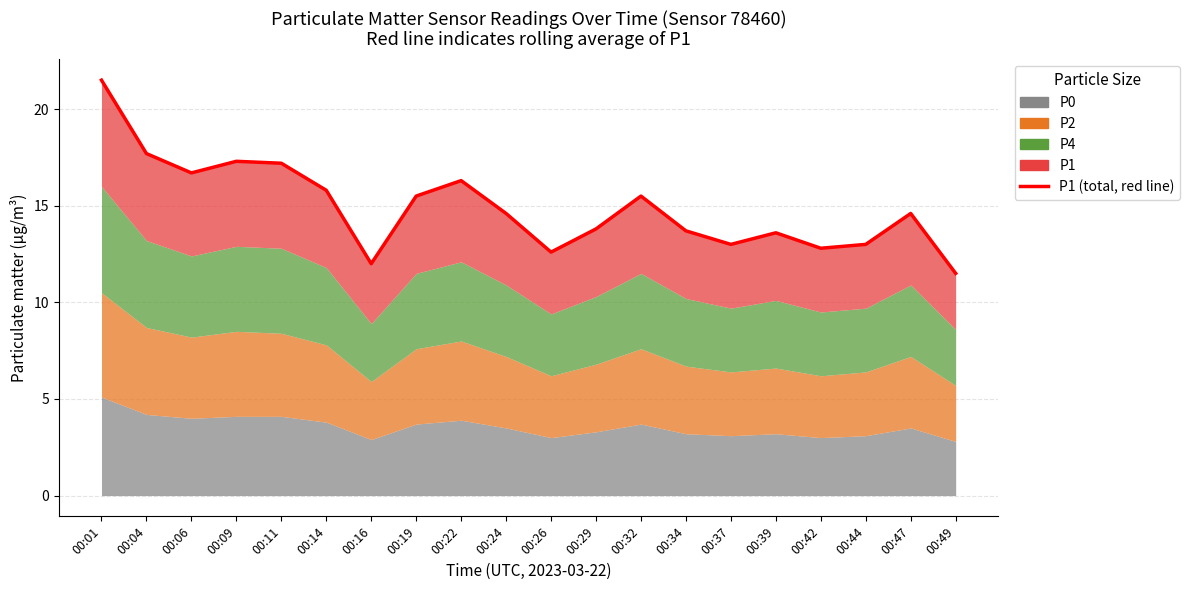

Rank the categories by value from lowest to highest.

00:49, 00:16, 00:26, 00:42, 00:37, 00:44, 00:39, 00:34, 00:29, 00:24, 00:47, 00:19, 00:32, 00:14, 00:22, 00:06, 00:11, 00:09, 00:04, 00:01